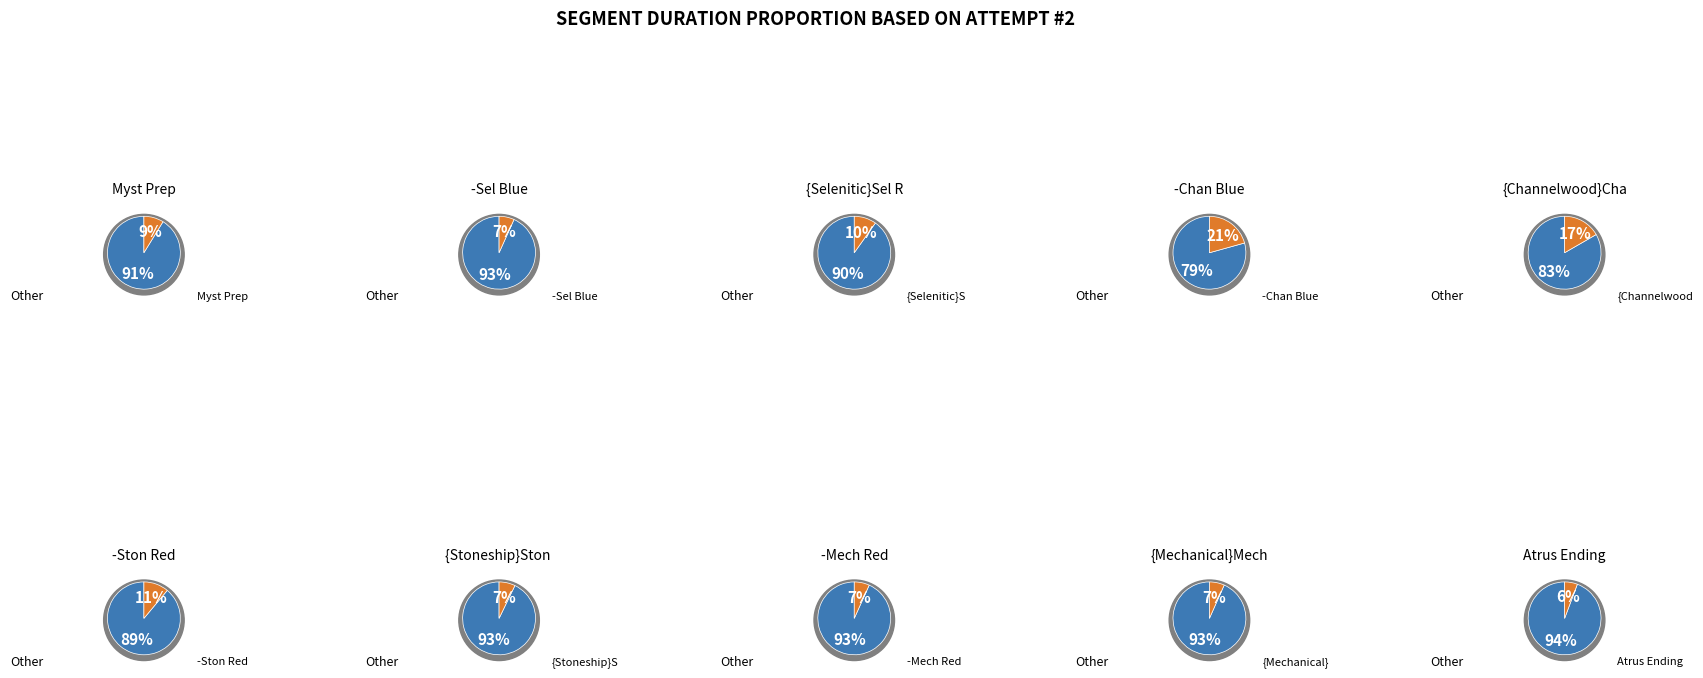

Which slice is the smallest?

Atrus Ending